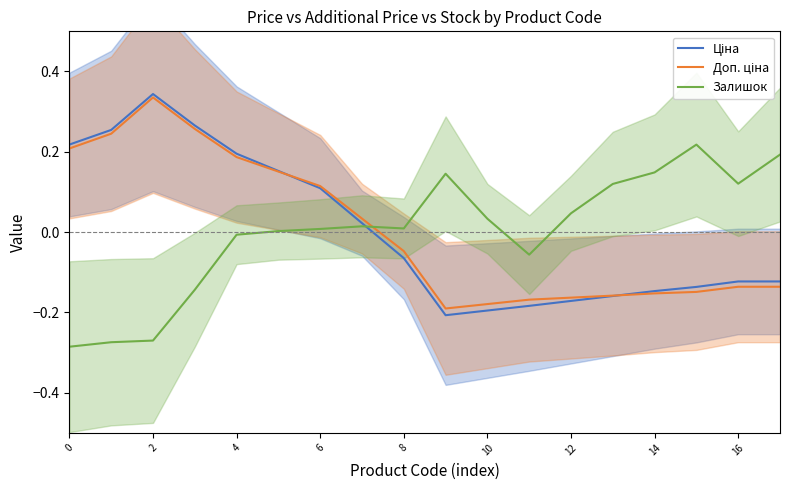

The Залишок series shows -0.5 at 0. True or false?

False